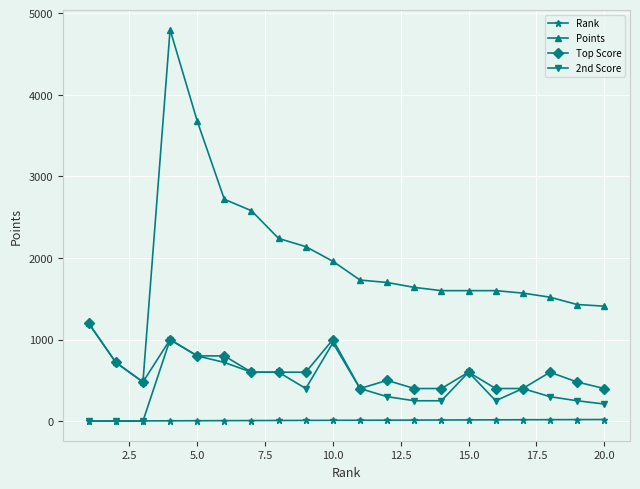

Which series has the largest total across all categories?

Points